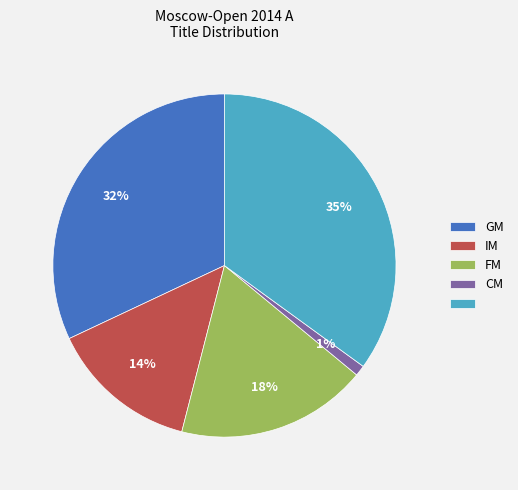

Is there a majority slice in this chart?

No